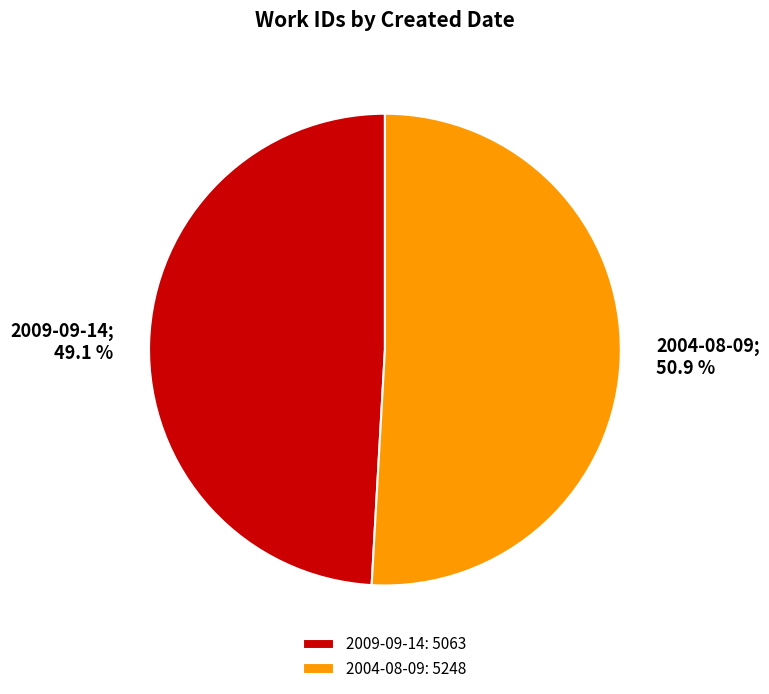

To the nearest percent, what is the combined percentage of 2004-08-09 and 2009-09-14?

100%